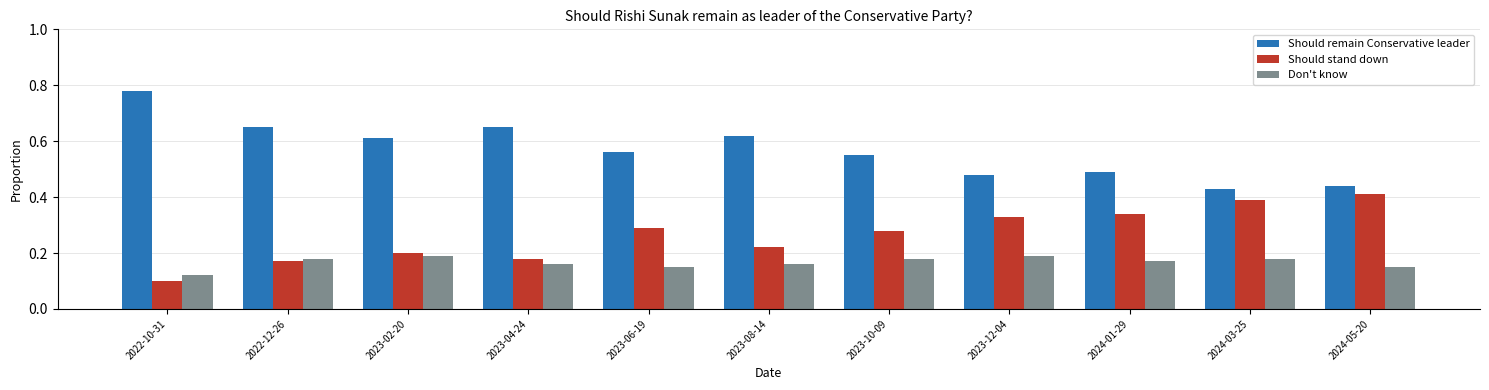

The value of Should remain Conservative leader at 2024-05-20 is 0.4. True or false?

True